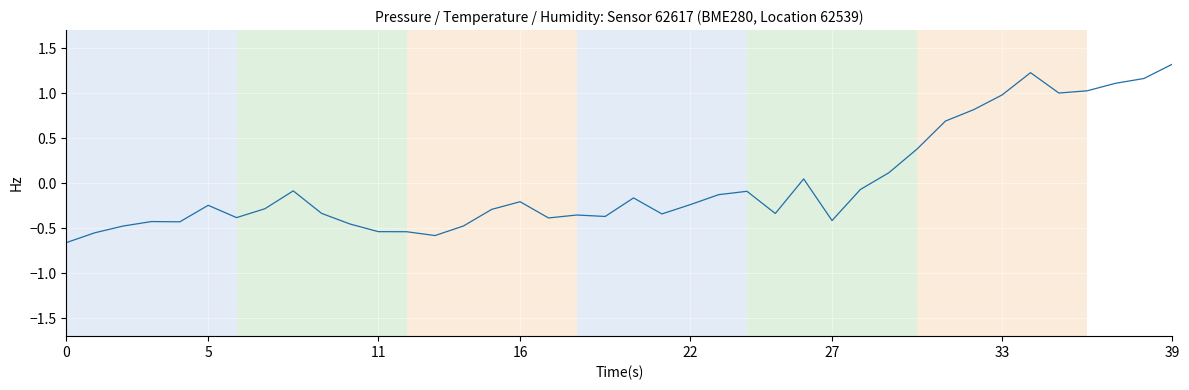

What is the maximum value shown in the chart?

1.3